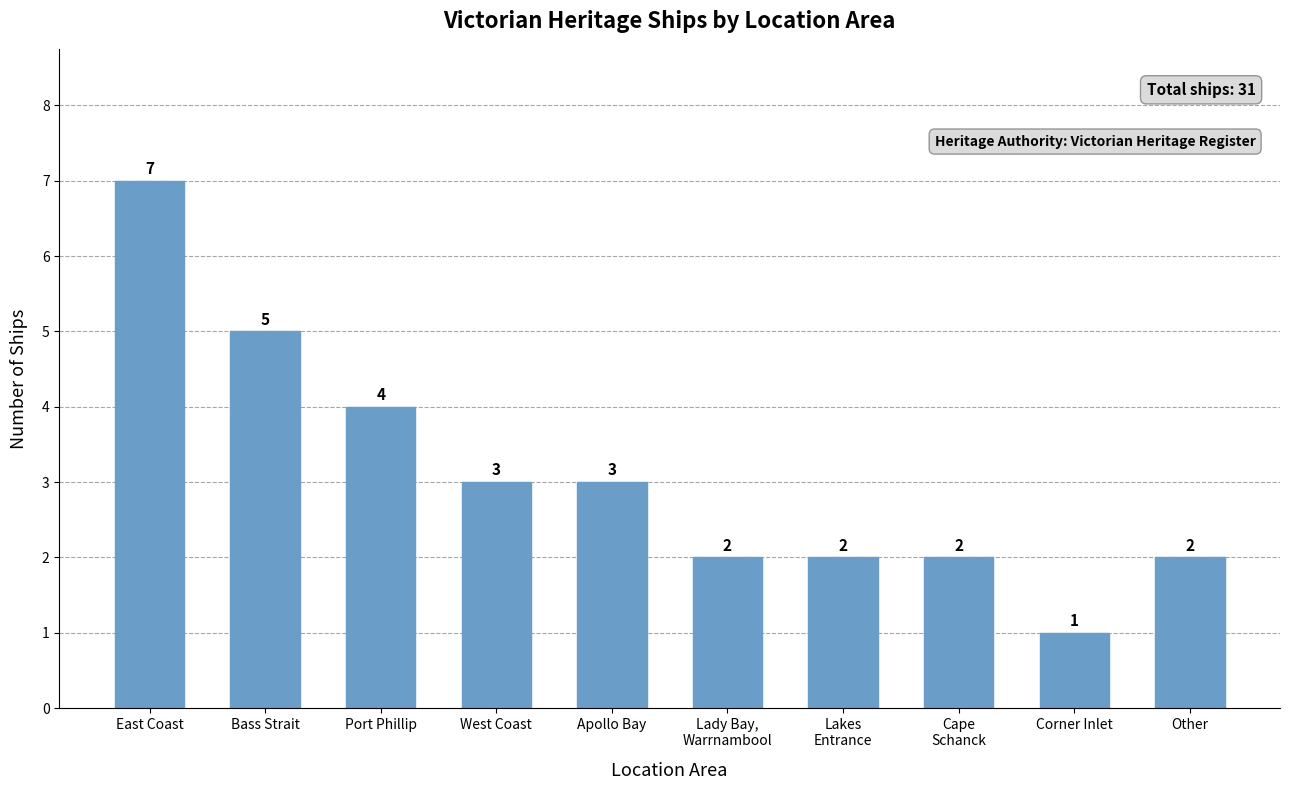

Which category has the highest value across all series?

East Coast